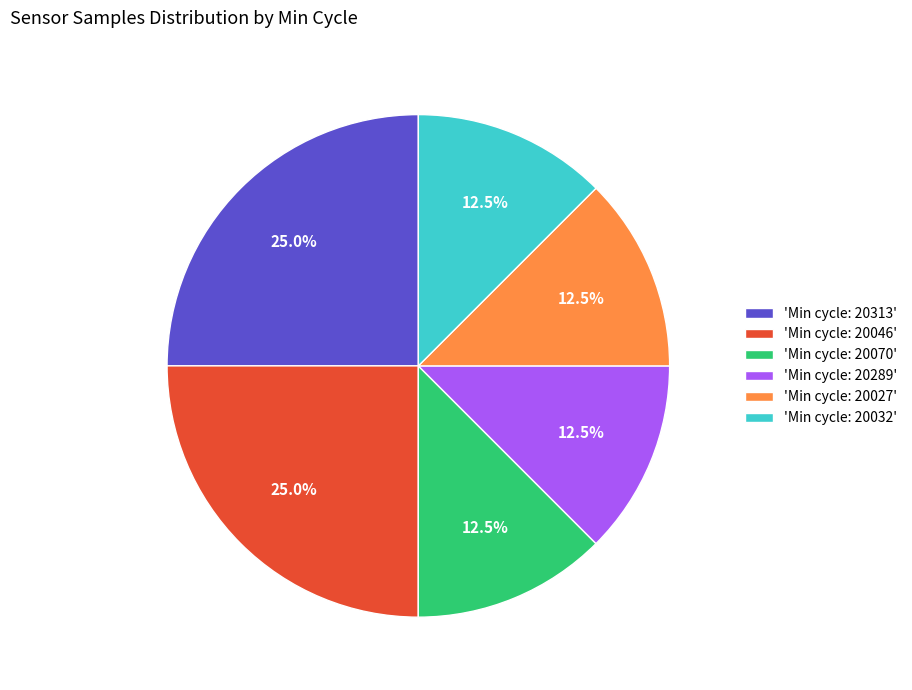

Combined, do 'Min cycle: 20046' and 'Min cycle: 20070' account for over 50%?

No